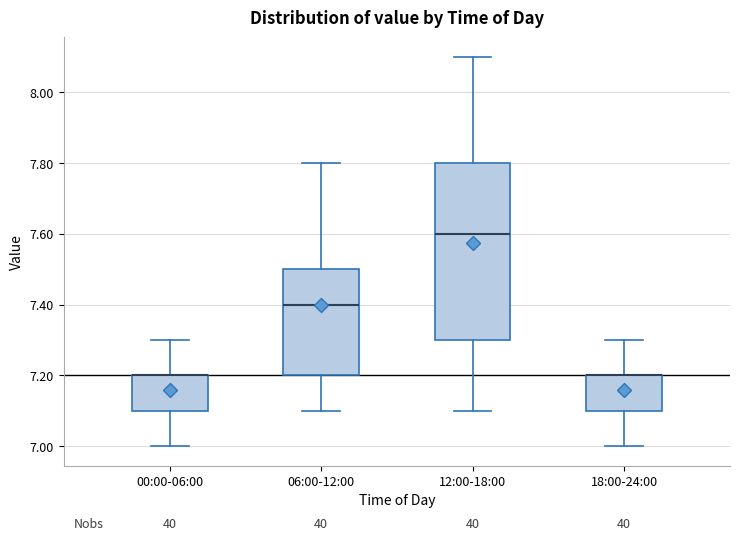

Comparing the boxes themselves (not the whiskers), which one is the tallest?

12:00-18:00